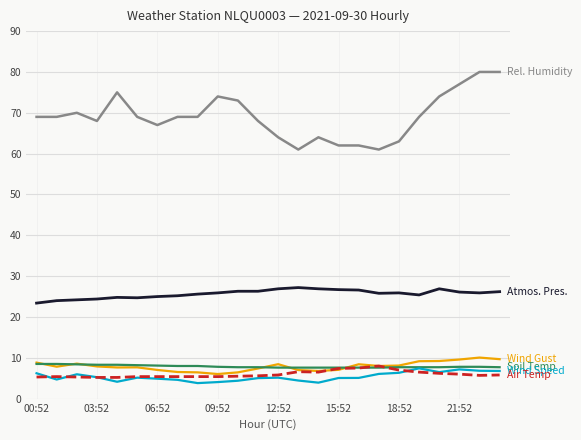

What is the smallest value displayed?

3.8